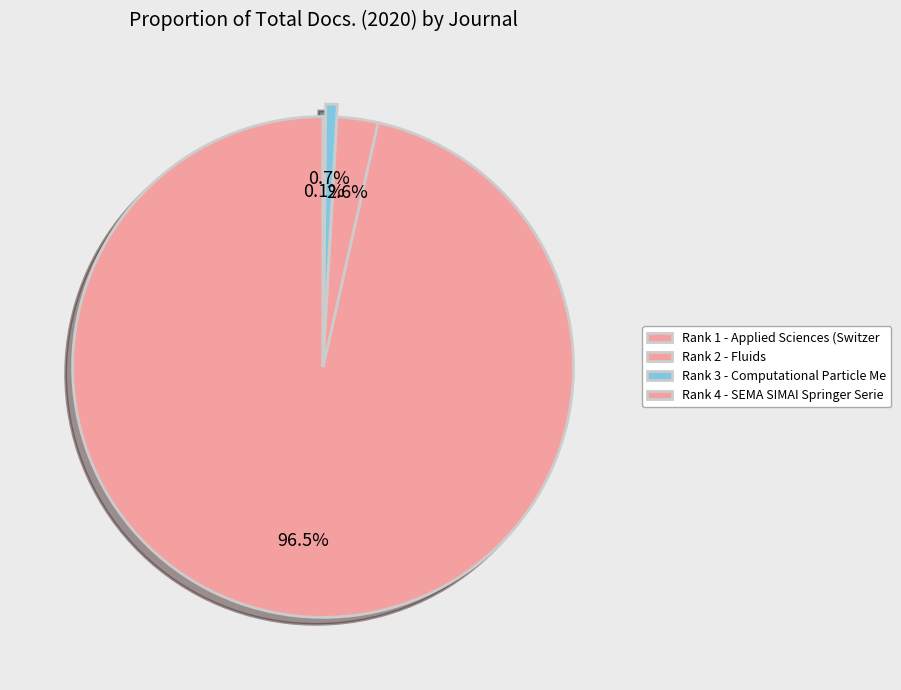

Rank the categories by value from highest to lowest.

Applied Sciences (Switzerland), Fluids, Computational Particle Mechanics, SEMA SIMAI Springer Series